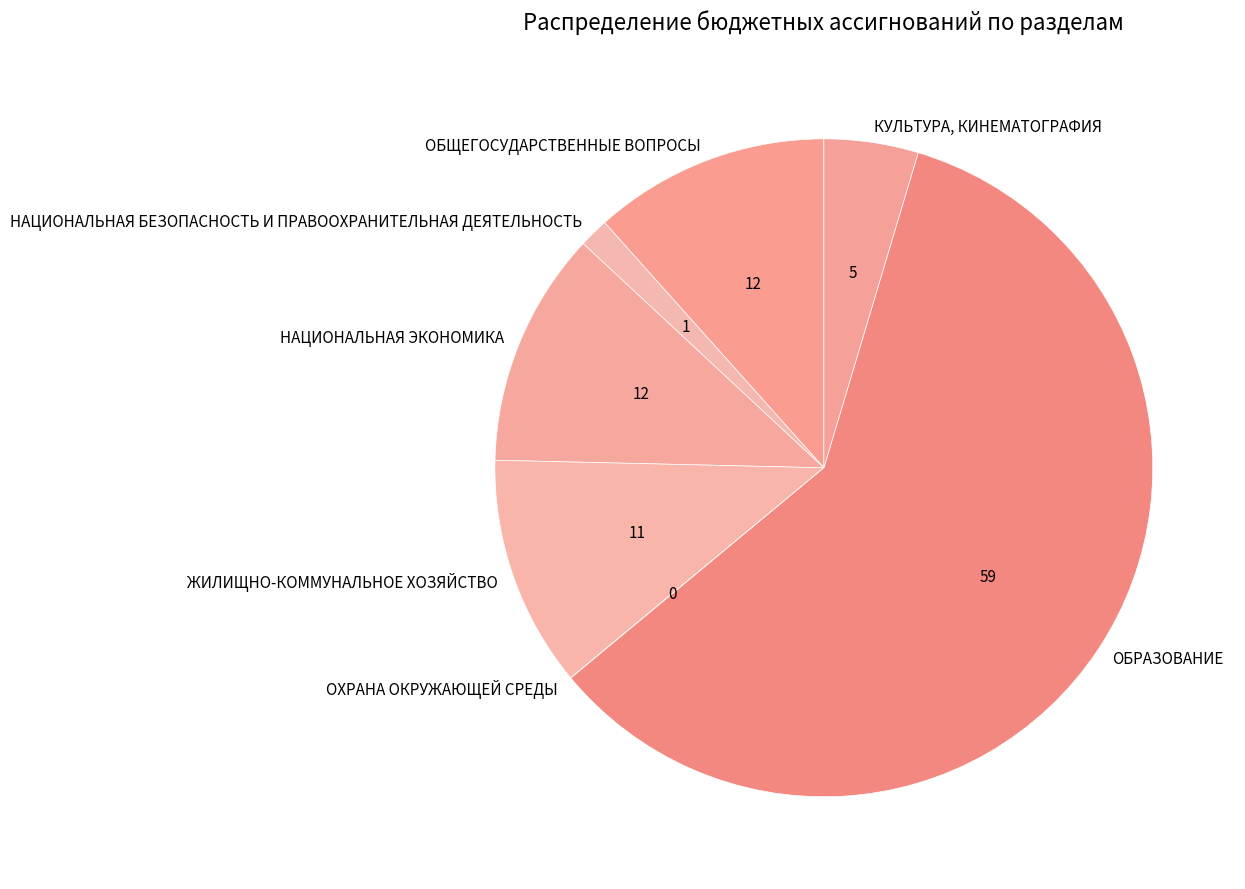

What is the largest slice in the pie chart?

ОБРАЗОВАНИЕ